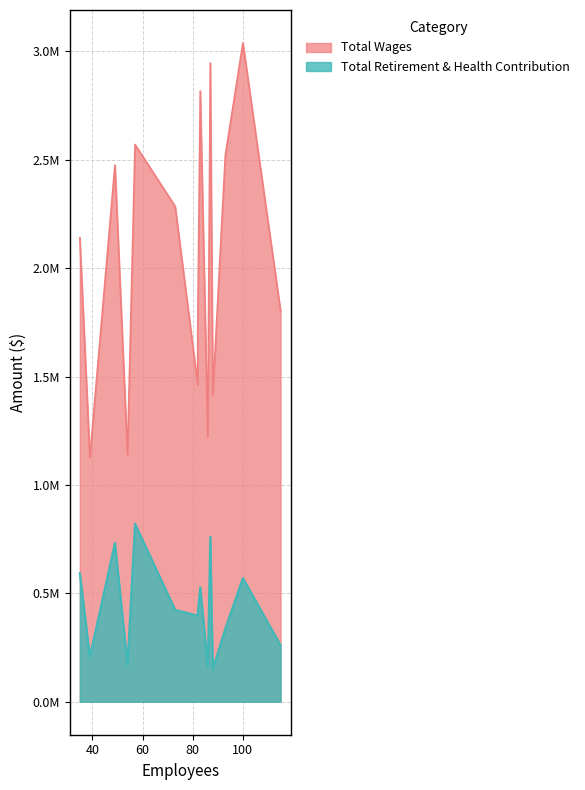

Is it true that Total Retirement & Health Contribution equals 901312 at Information and Technology Services?

False